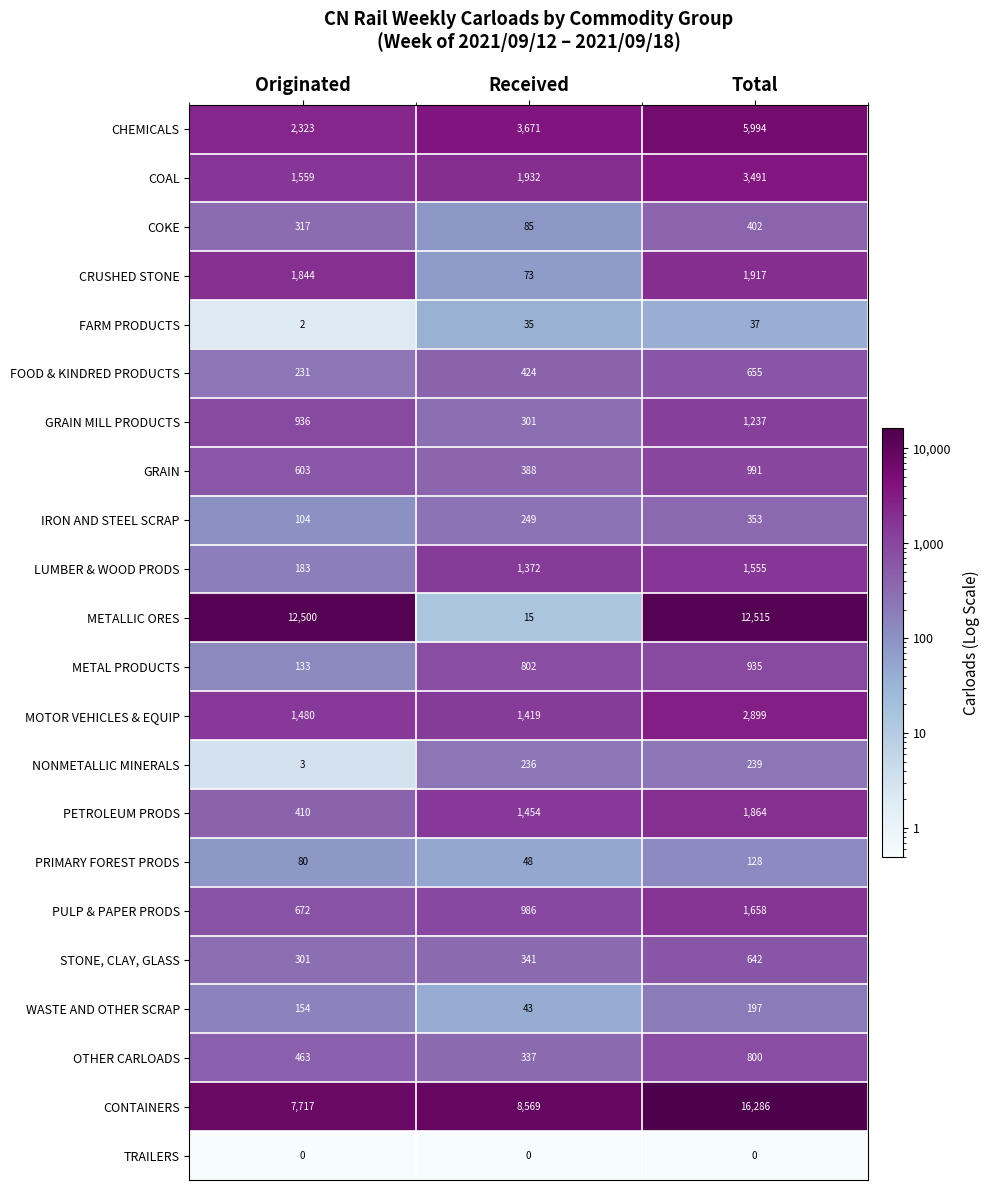

What is the maximum value shown in the chart?

16286